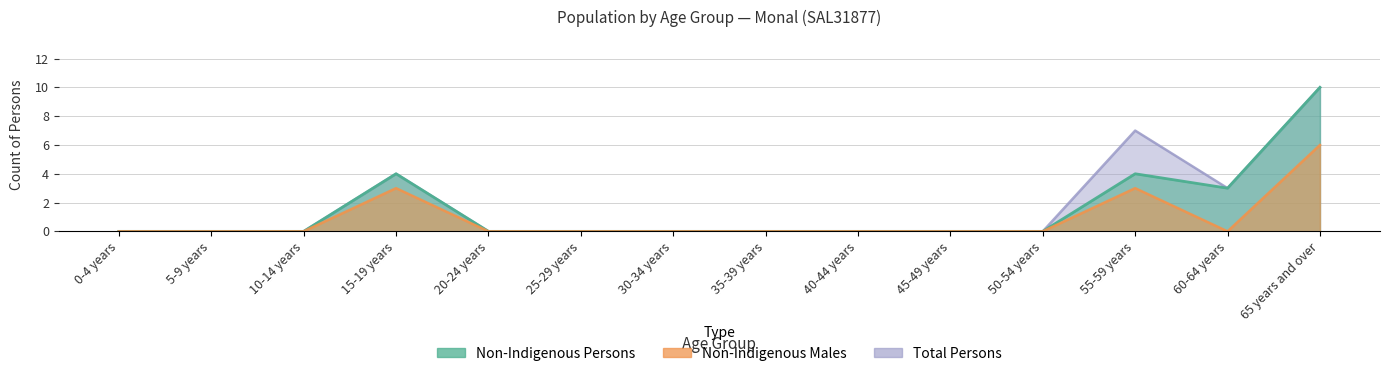

True or false: Non-Indigenous Males and Non-Indigenous Persons cross at least once.

False